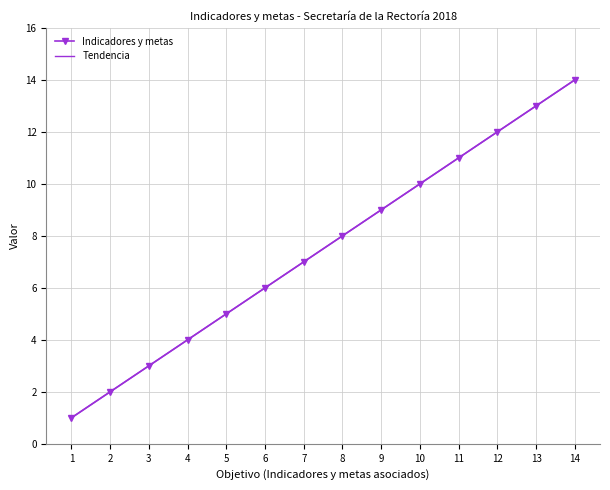

At which label does Tendencia first exceed 8?

8